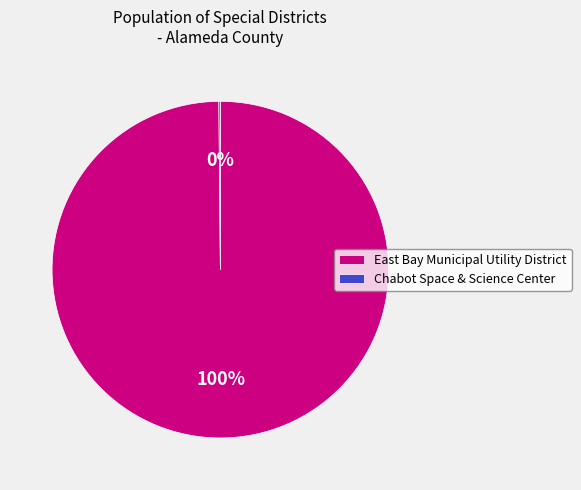

True or false: East Bay Municipal Utility District accounts for 100% of the total.

True